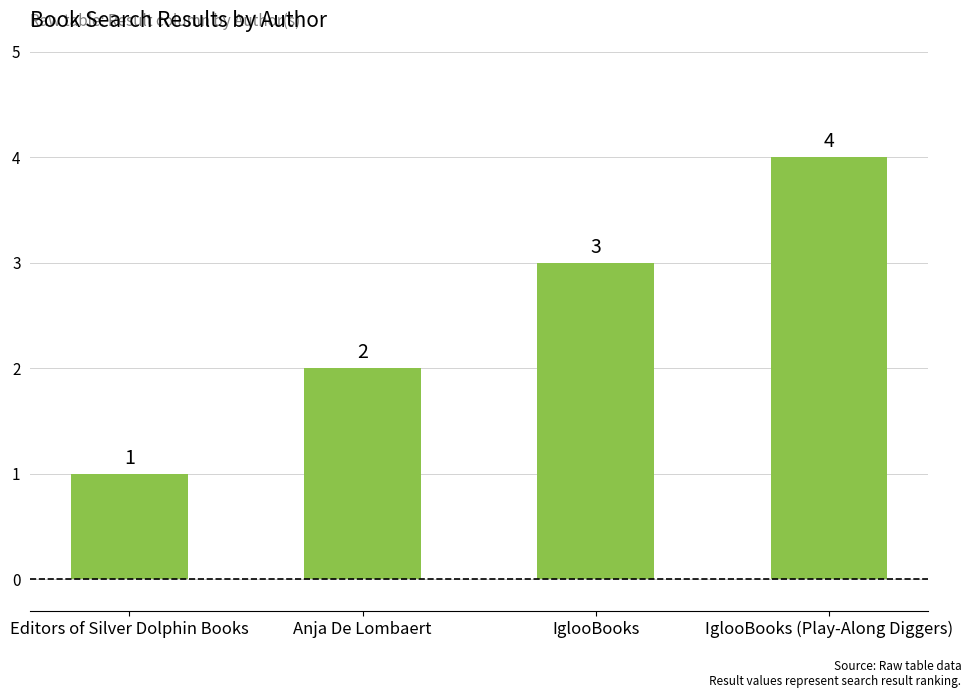

What is the smallest value displayed?

1